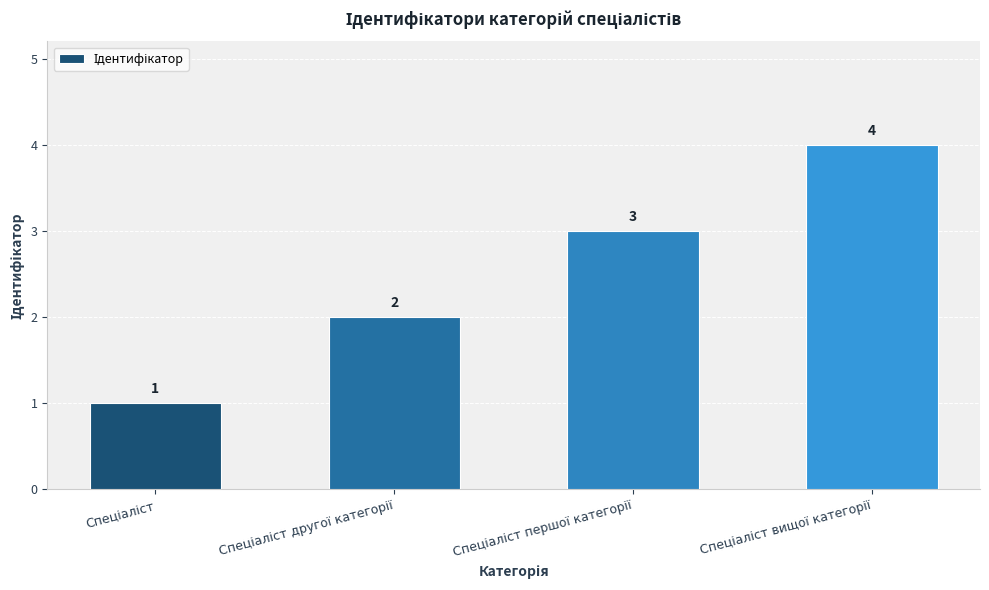

Count the number of data series in this chart.

1